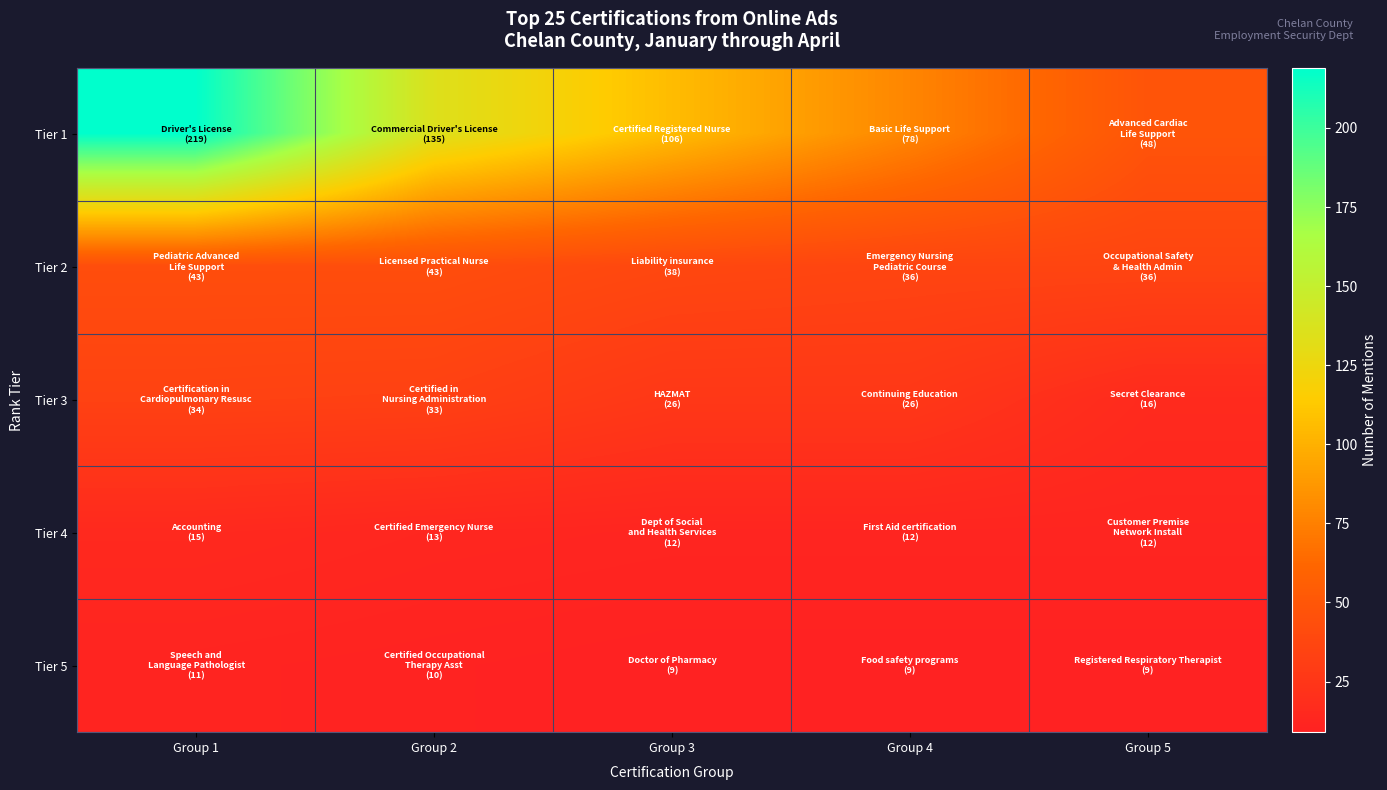

Which series has the largest range (max minus min)?

Tier 1